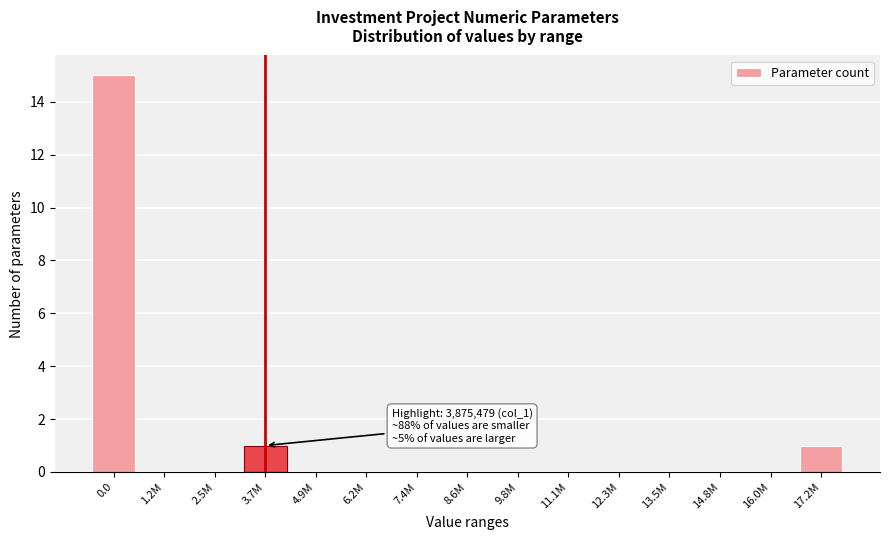

Reading right to left, what are all the values shown in this chart?

17.2M=1	16.0M=0	14.8M=0	13.5M=0	12.3M=0	11.1M=0	9.8M=0	8.6M=0	7.4M=0	6.2M=0	4.9M=0	3.7M=1	2.5M=0	1.2M=0	0.0=15